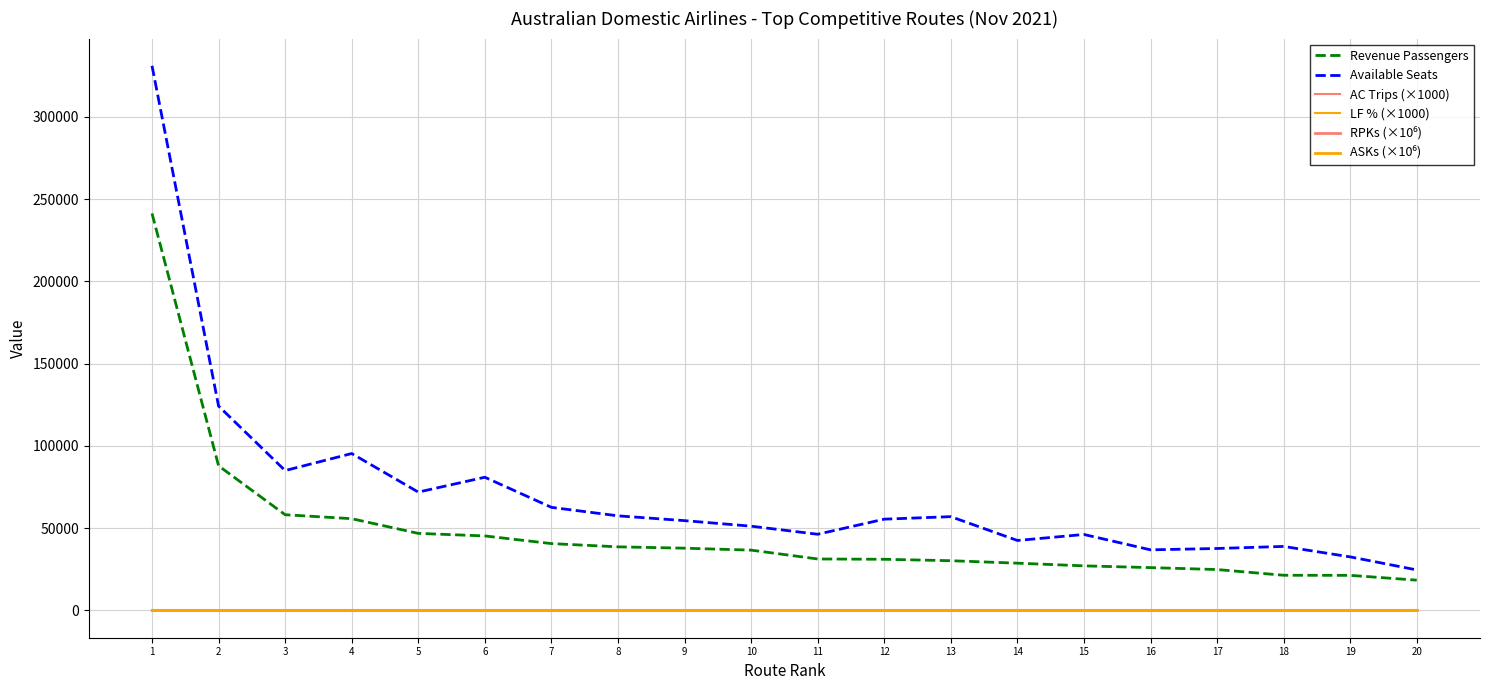

Does the chart have visible grid lines?

Yes